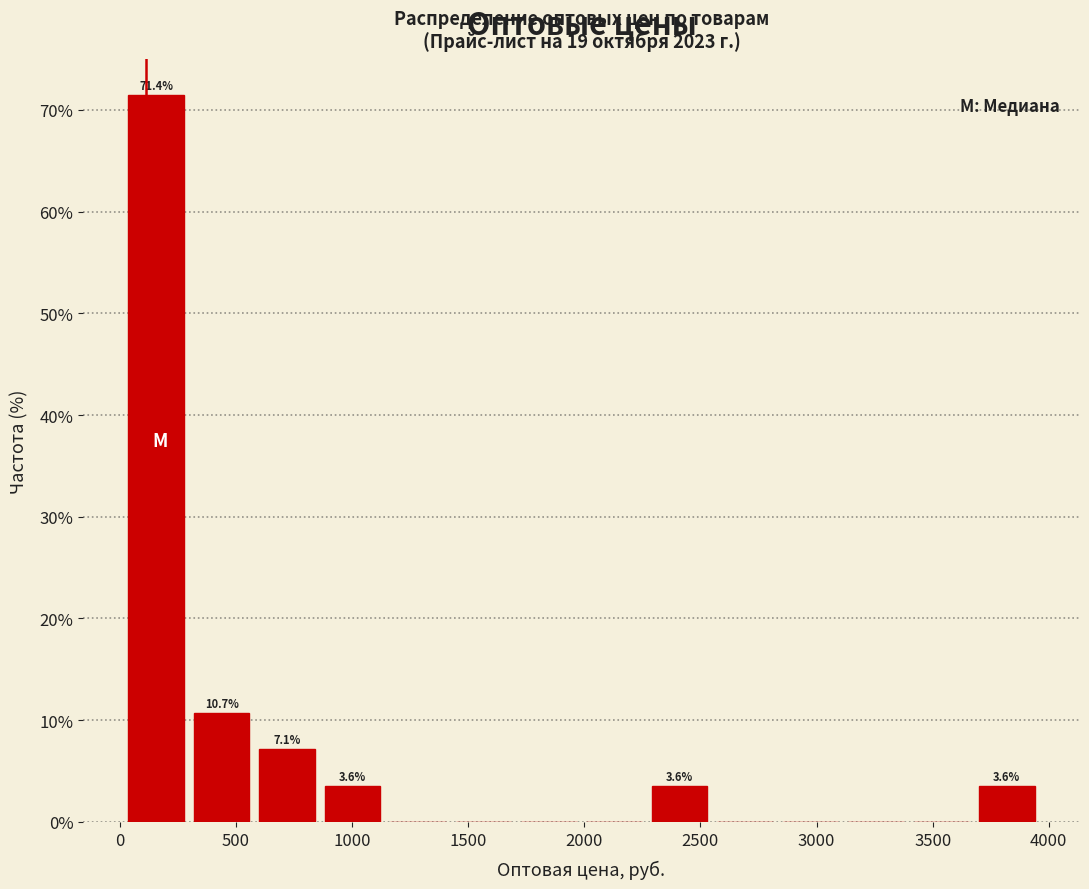

Over which range of the x-axis is the bar tallest?

0 to 300